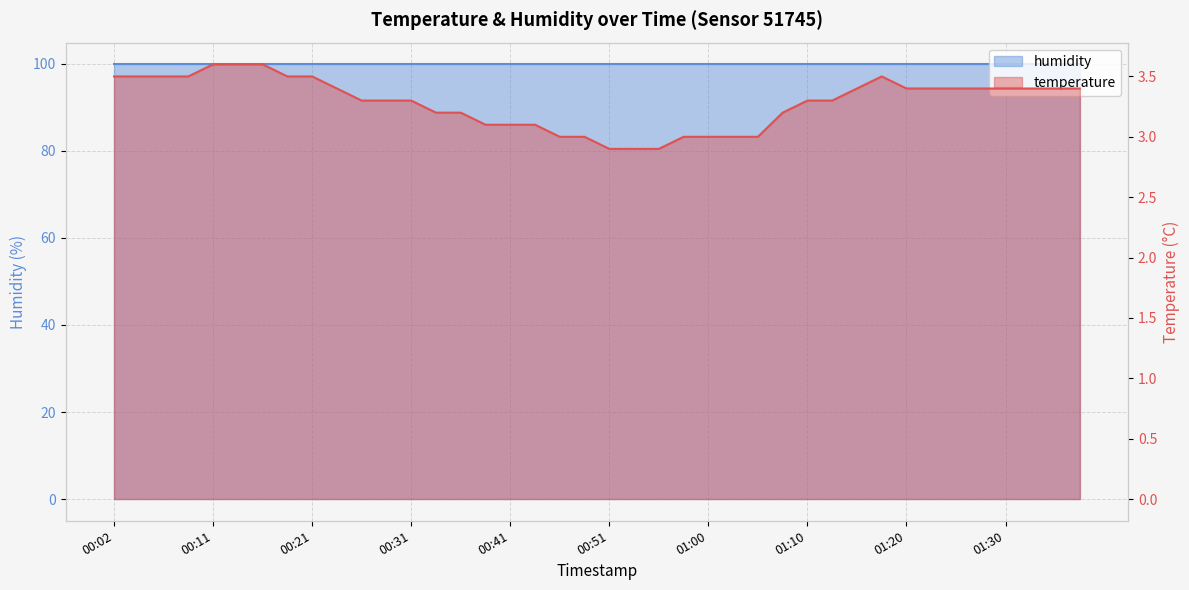

What is the minimum value shown in the chart?

2.9